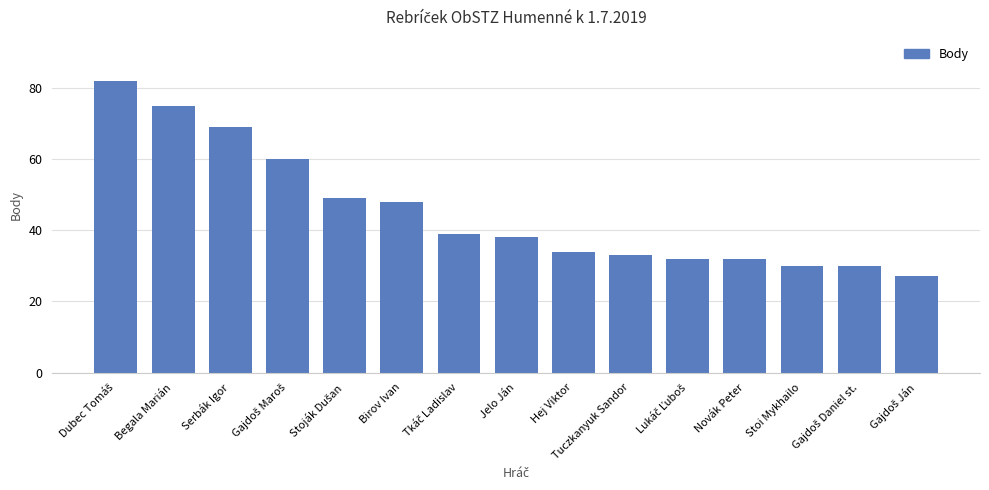

Read the value at Stoi Mykhailo, to the nearest 10.

30